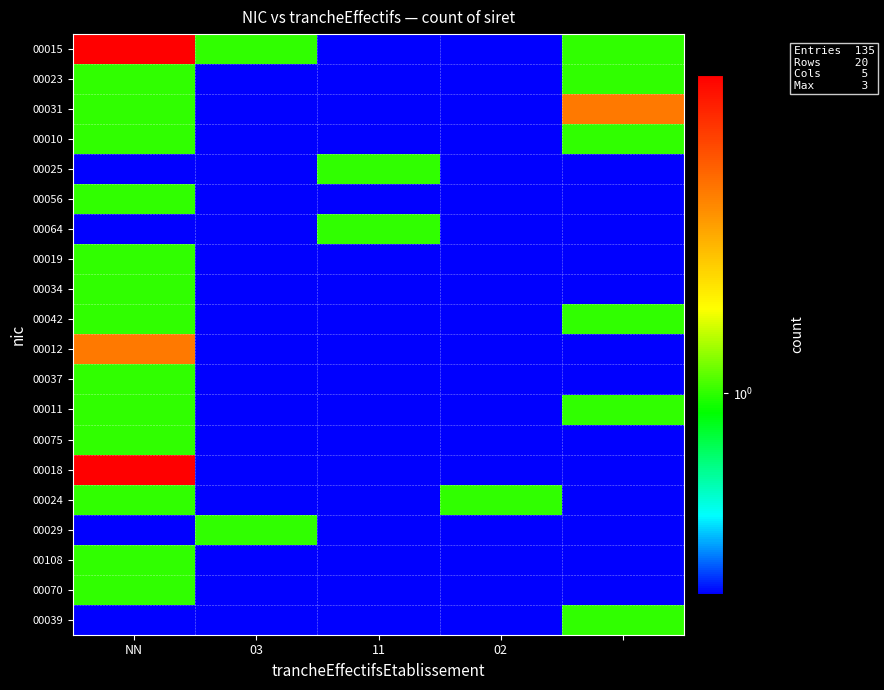

Which series has the largest total across all categories?

00015